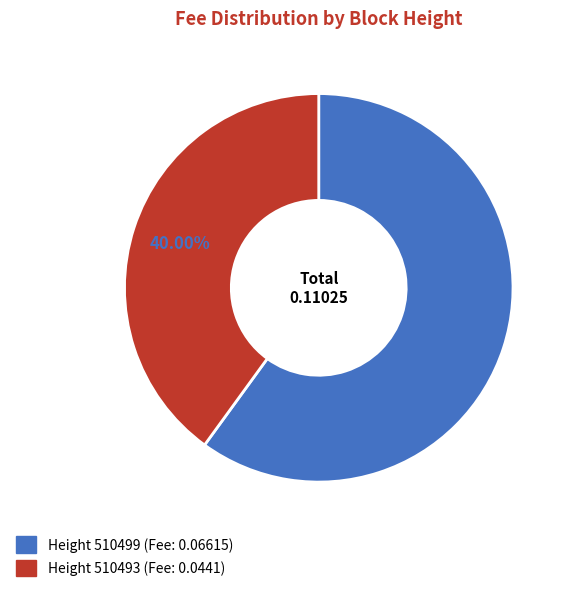

Rank the categories by value from lowest to highest.

510493, 510499